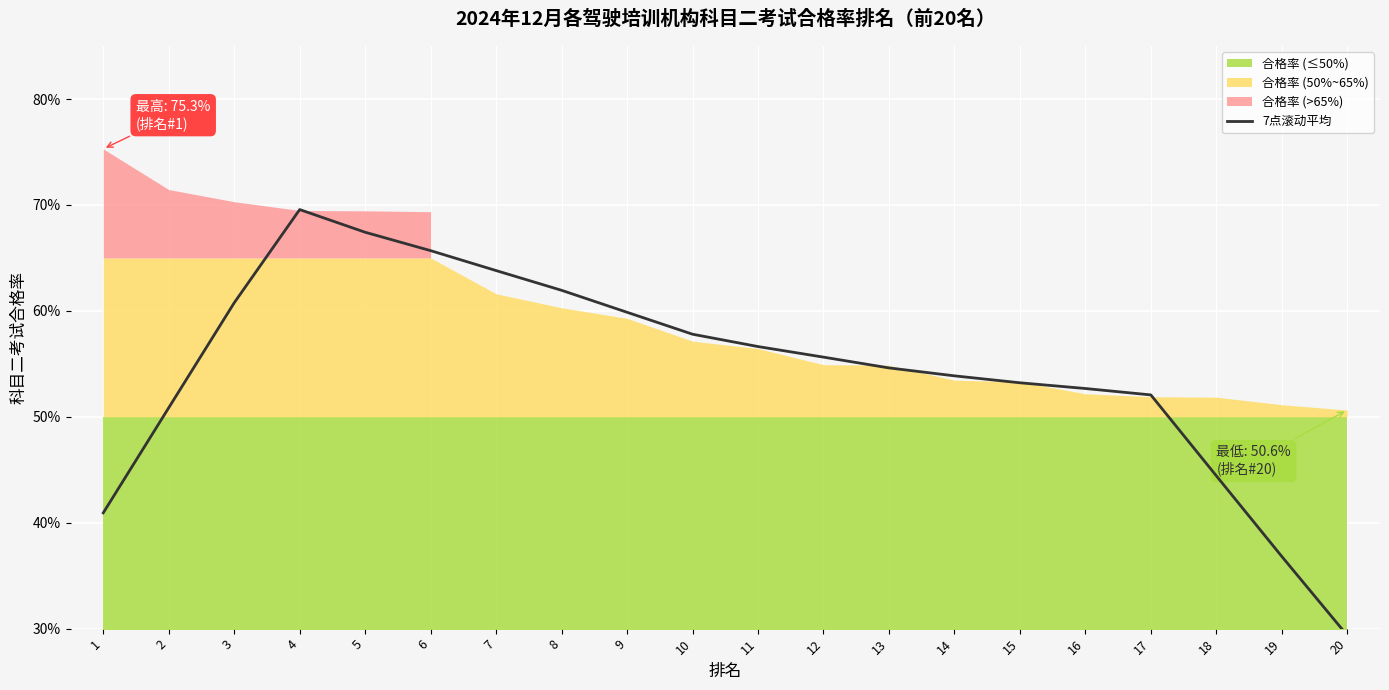

Count the values in the range 0 to 1.

20